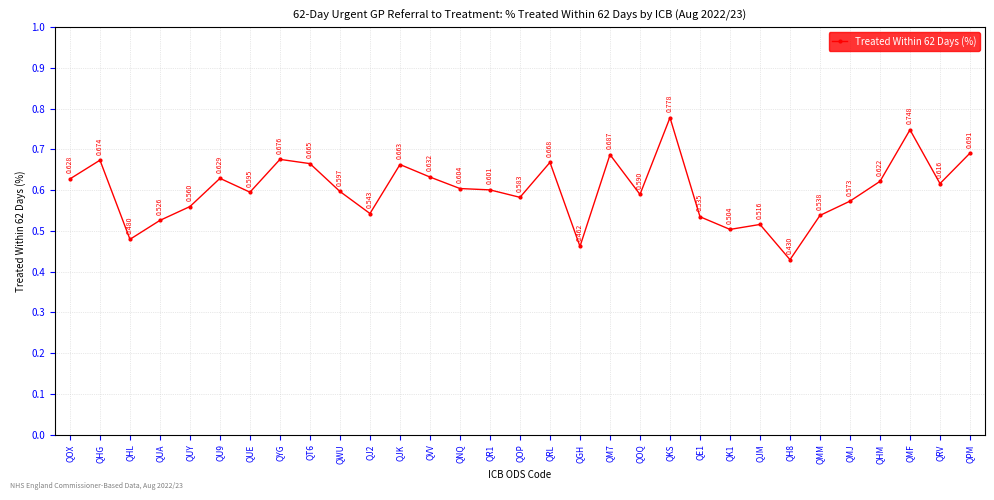

Is this an area chart (filled region under the line)?

No